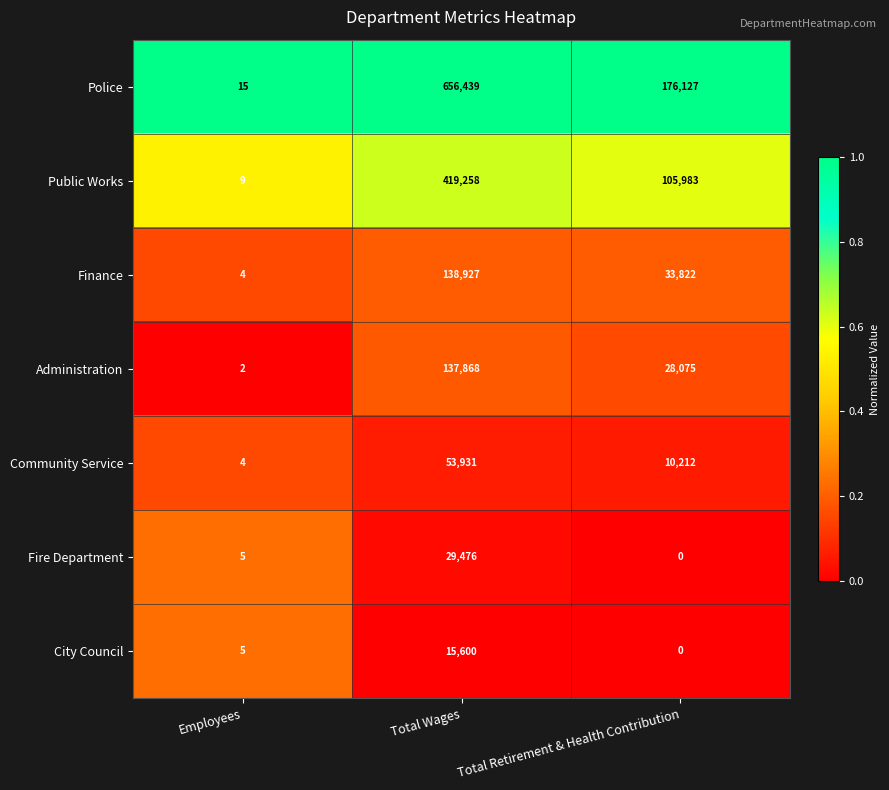

Which series has the widest spread of values?

Police